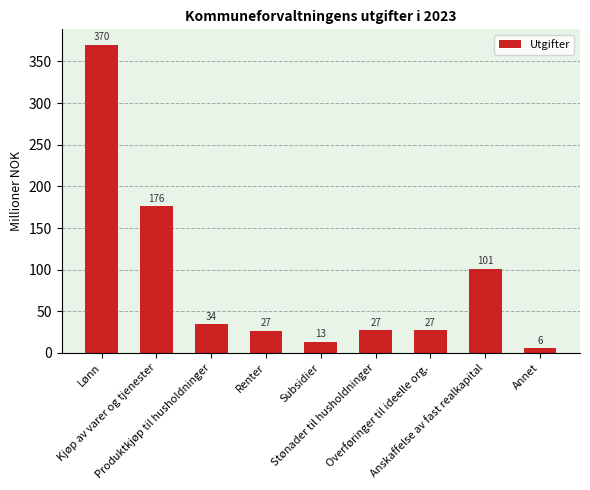

Rank the categories by value from highest to lowest.

Lønn, Kjøp av varer og tjenester, Anskaffelse av fast realkapital, Produktkjøp til husholdninger, Stønader til husholdninger, Overføringer til ideelle org., Renter, Subsidier, Annet